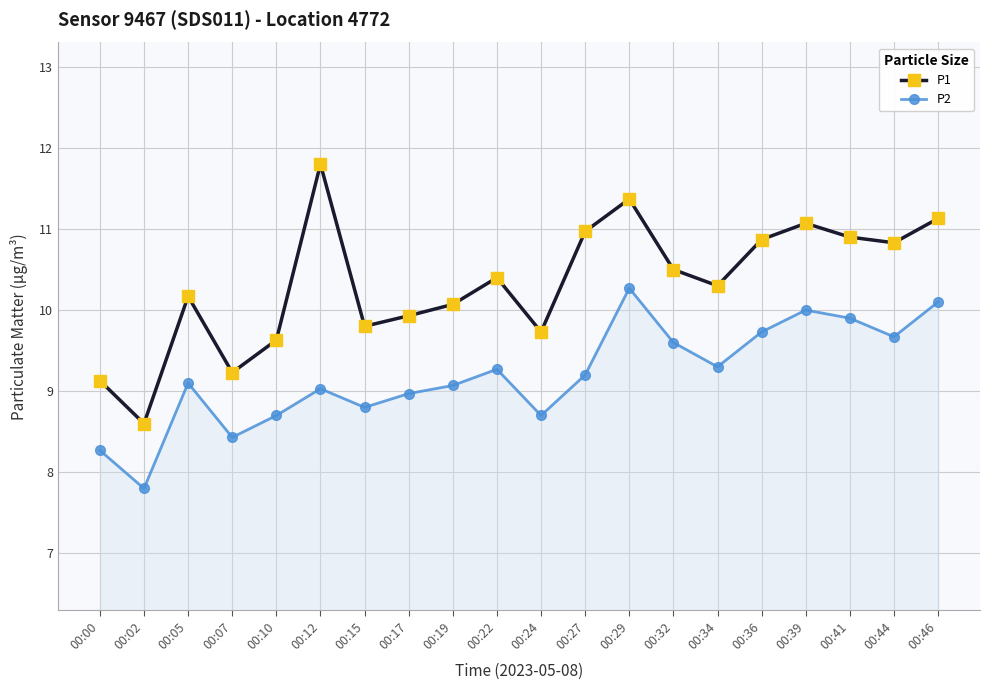

Does the chart display data point markers on the line(s)?

Yes